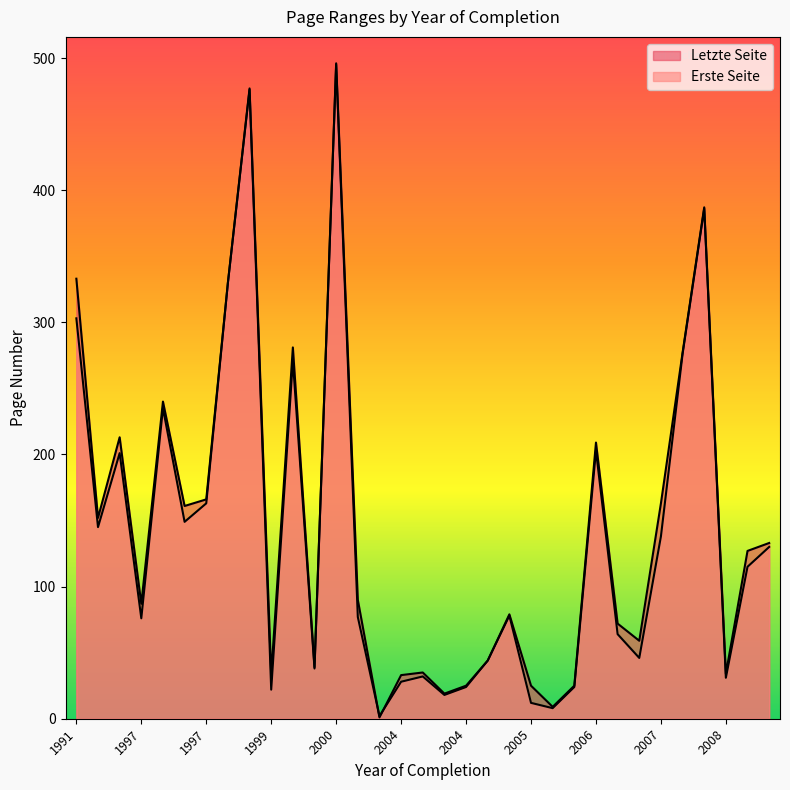

What is the minimum value shown in the chart?

1